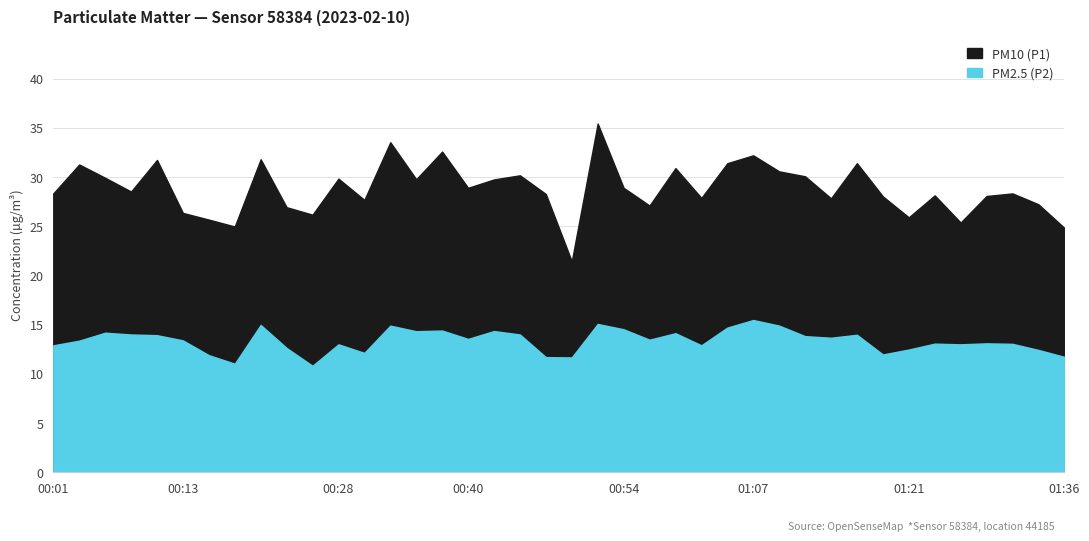

What is the label of the 20th point from the right?

00:50